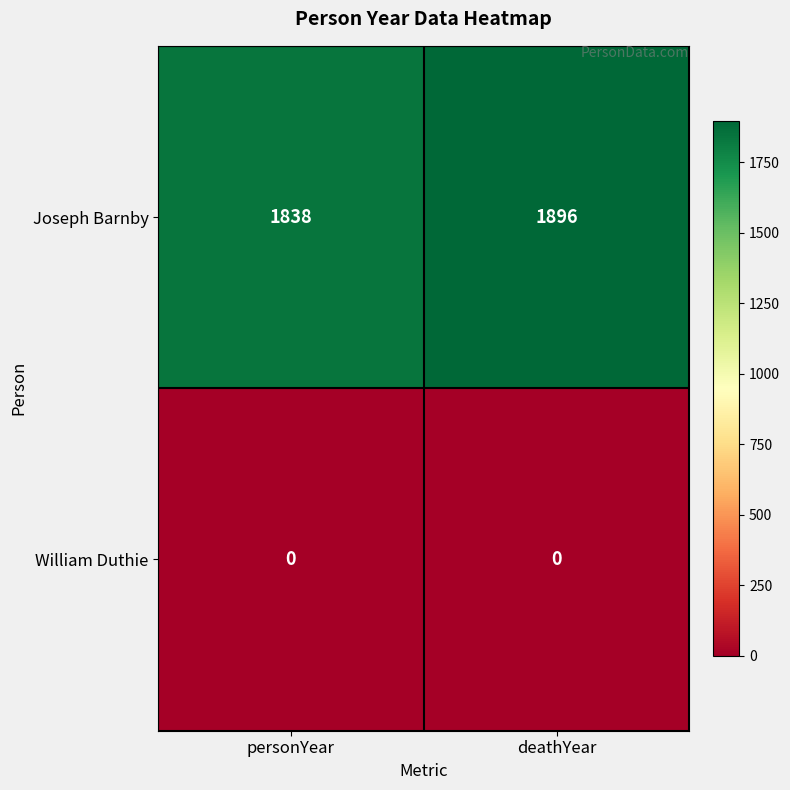

At how many categories does at least one series exceed 1853?

1